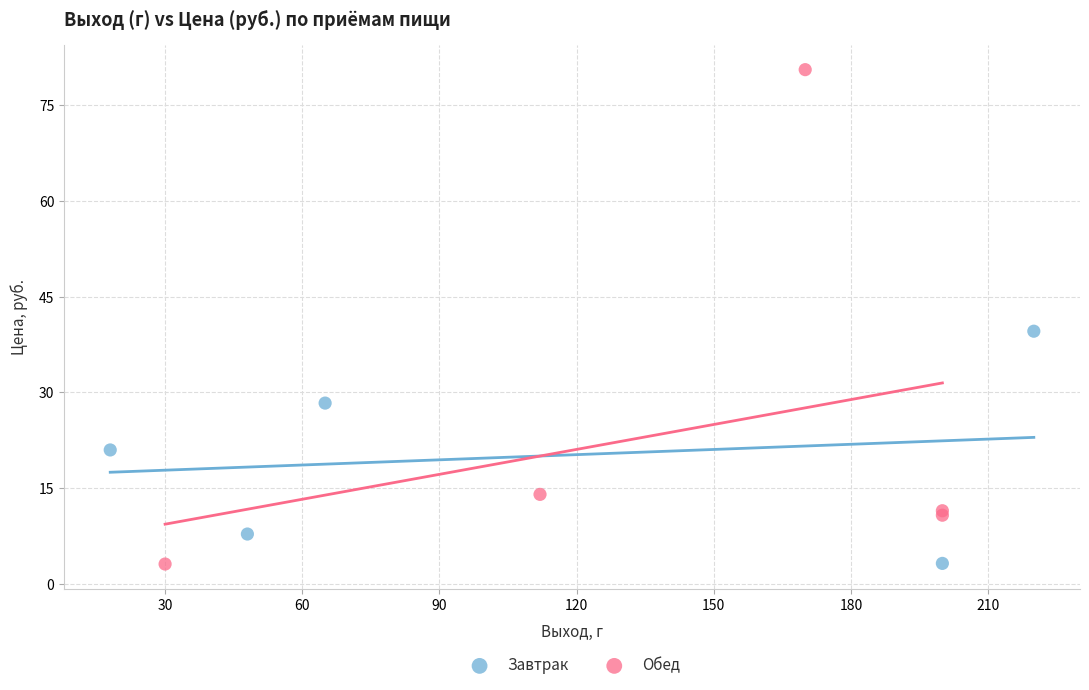

Which series reaches the maximum Y coordinate?

Обед